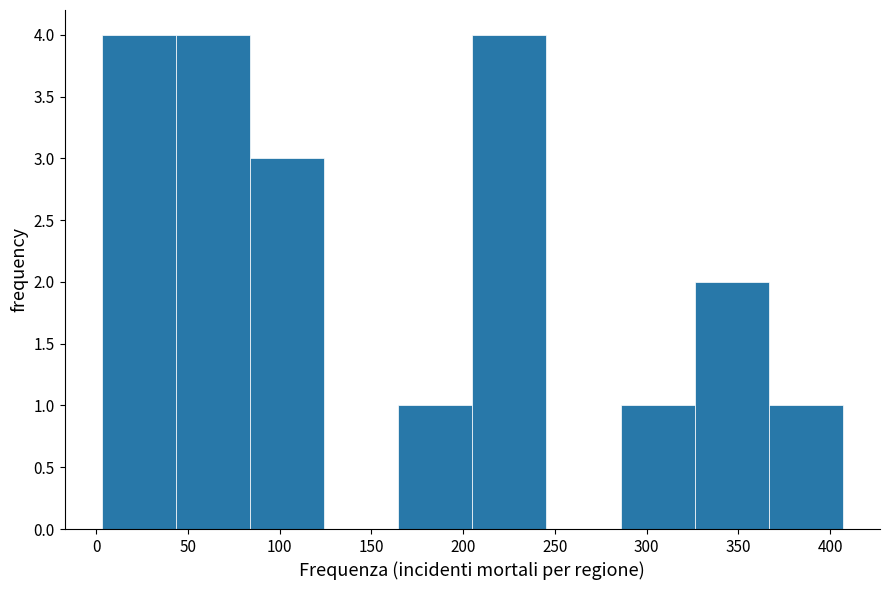

Reading left to right, transcribe this chart: for each bar, give the range it covers on the x-axis and its height. Neither the bar edges nor the heights are printed on the chart, so give them approximately, as read against the axes.

5 to 45: 4
45 to 85: 4
85 to 125: 3
125 to 165: 0
165 to 205: 1
205 to 245: 4
245 to 285: 0
285 to 325: 1
325 to 365: 2
365 to 405: 1